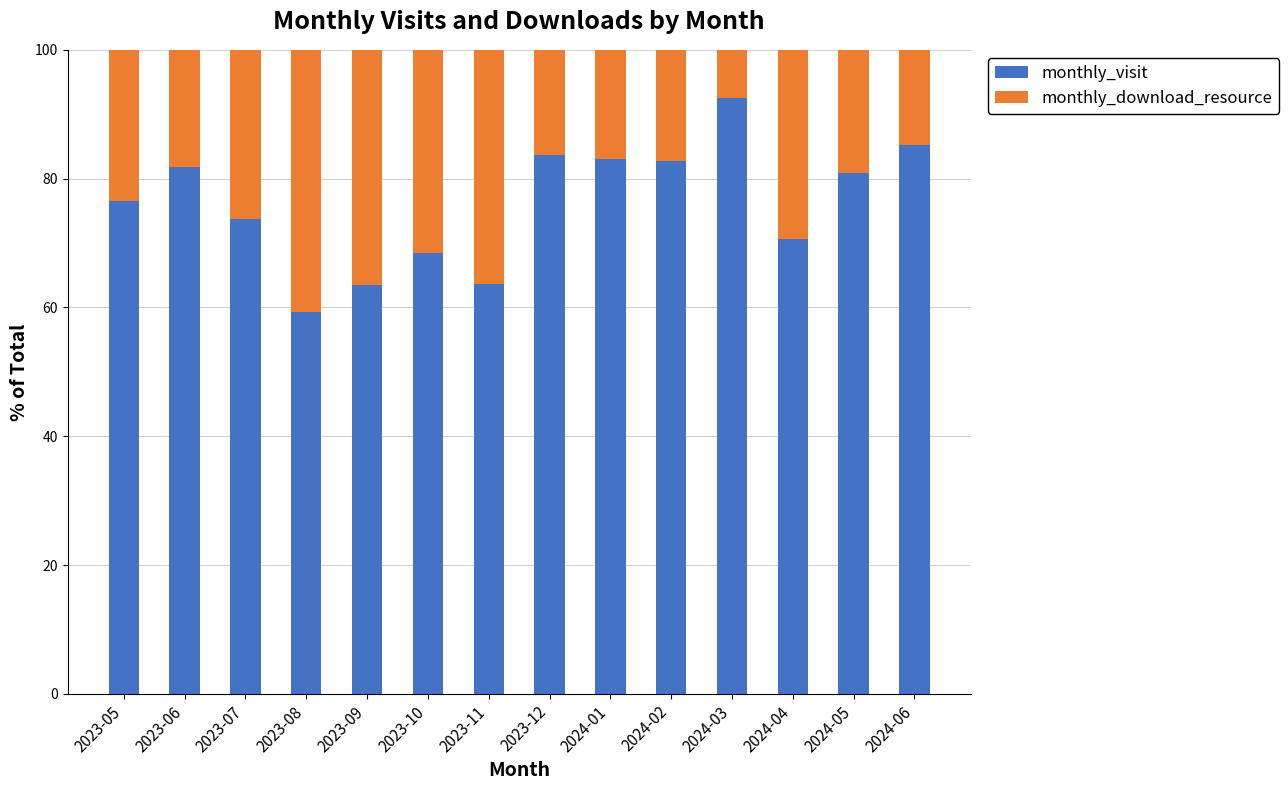

At which label does monthly_visit reach its peak?

2024-03